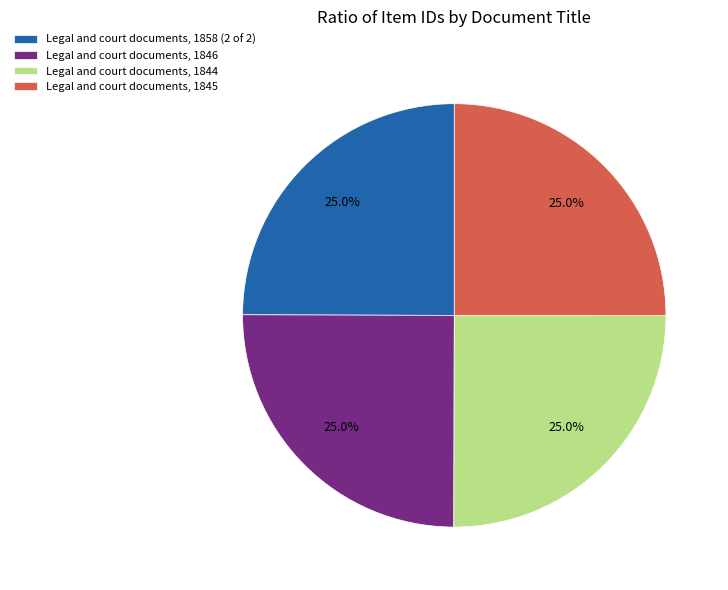

Is there a majority slice in this chart?

No